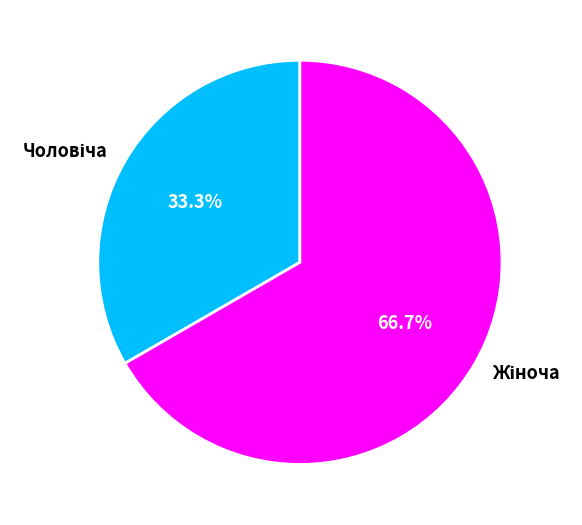

Does any single category account for the majority?

Yes